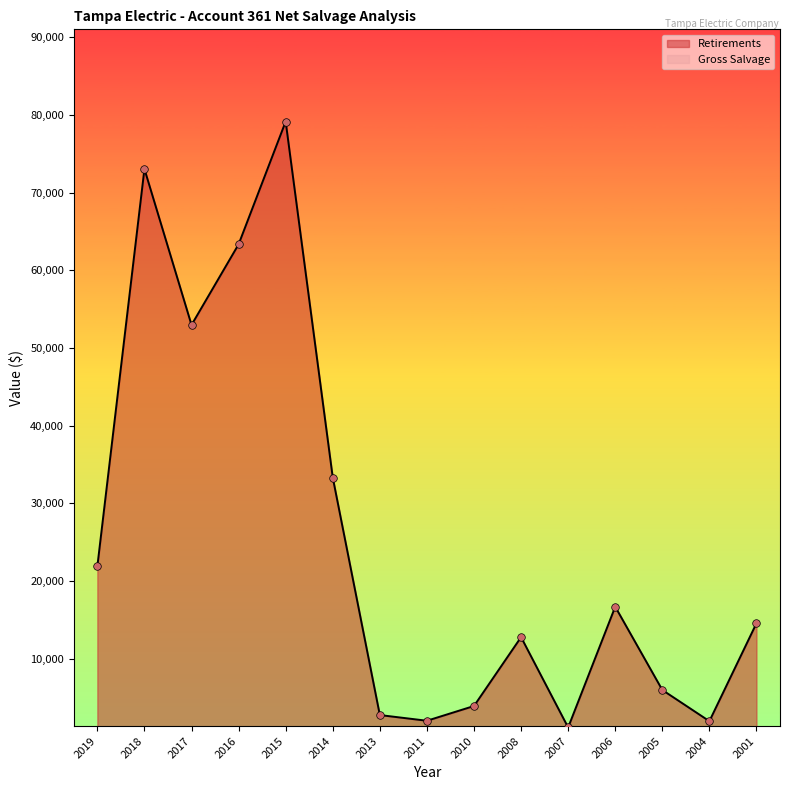

Approximately how many times larger is the value at 2005 compared to 2004?

3.1